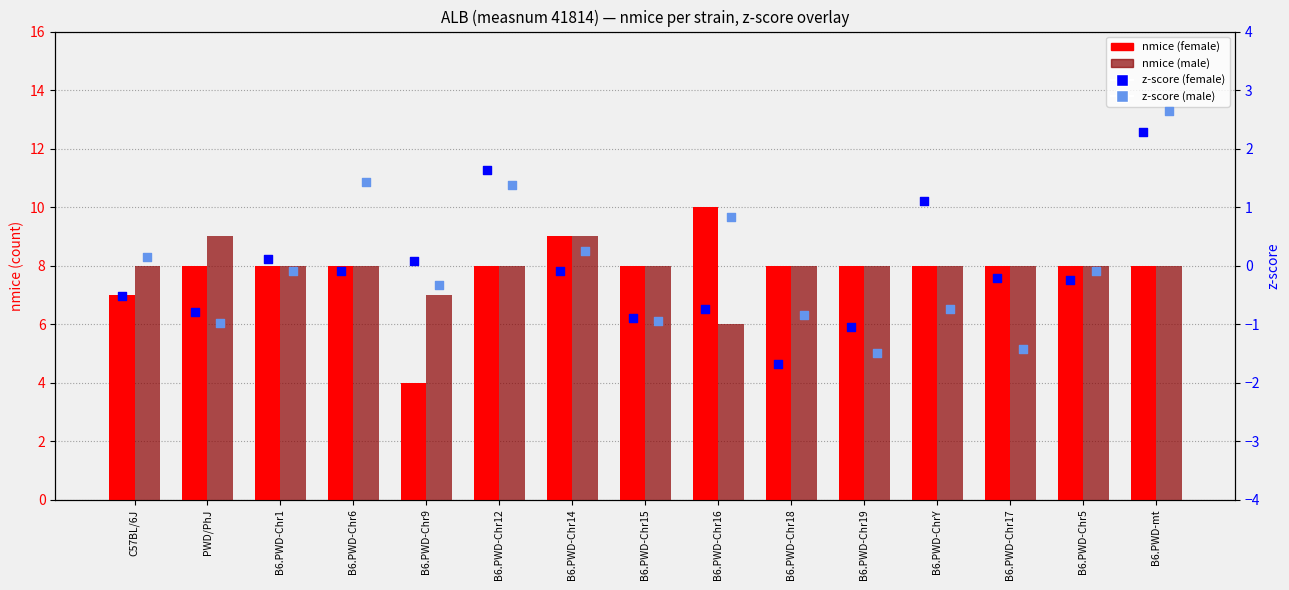

At which category is the sum across all series the highest?

B6.PWD-mt